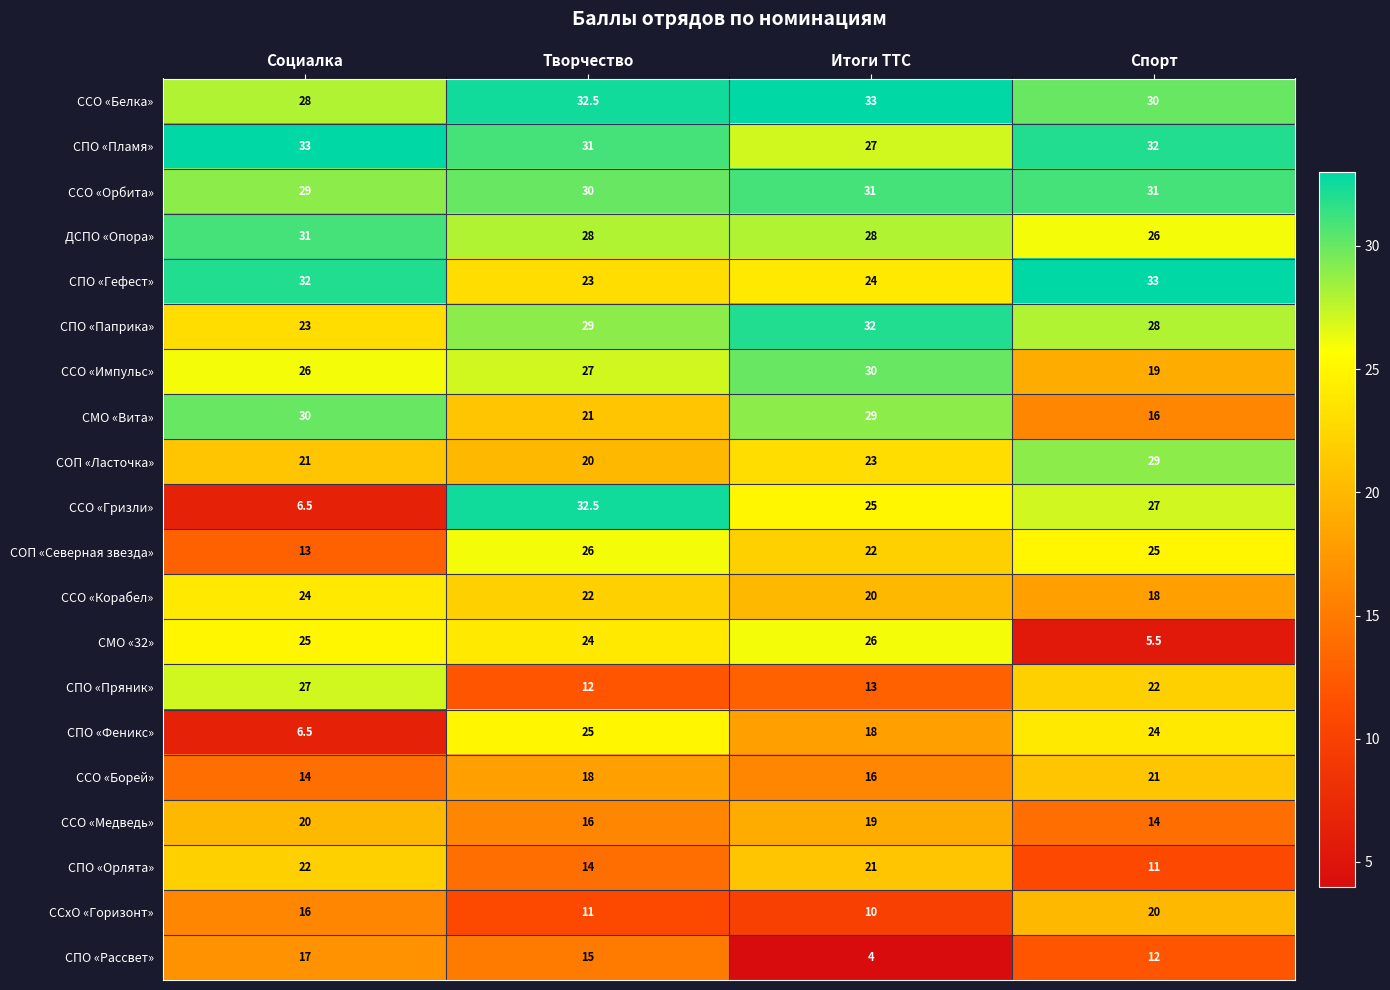

What is the maximum value for СОП «Северная звезда»?

26.0